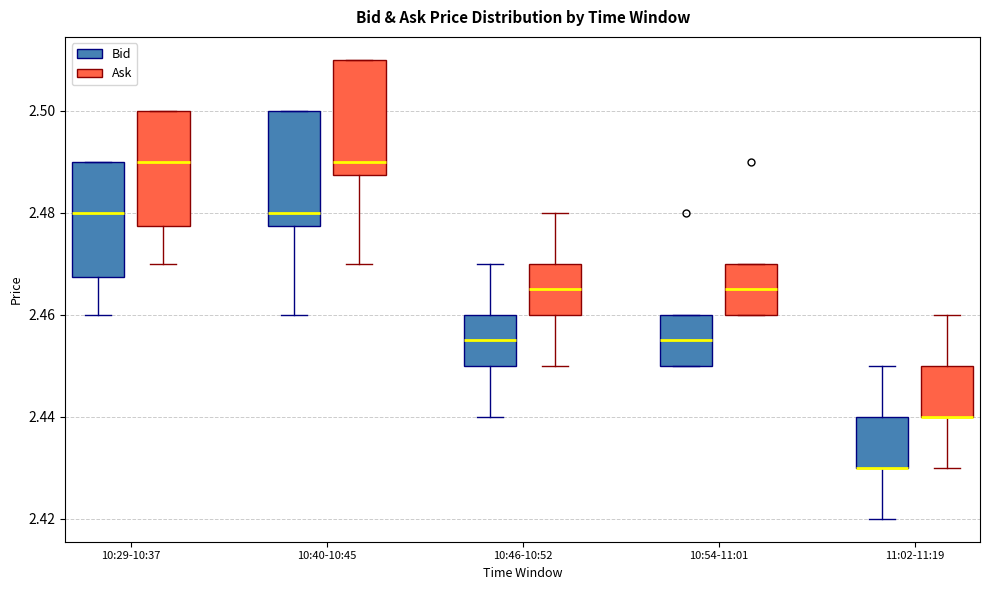

Where is the lower edge of the box for 11:02-11:19 (Bid) on the y-axis? The values are not printed on the chart, so give them approximately, as read against the axis.

2.430